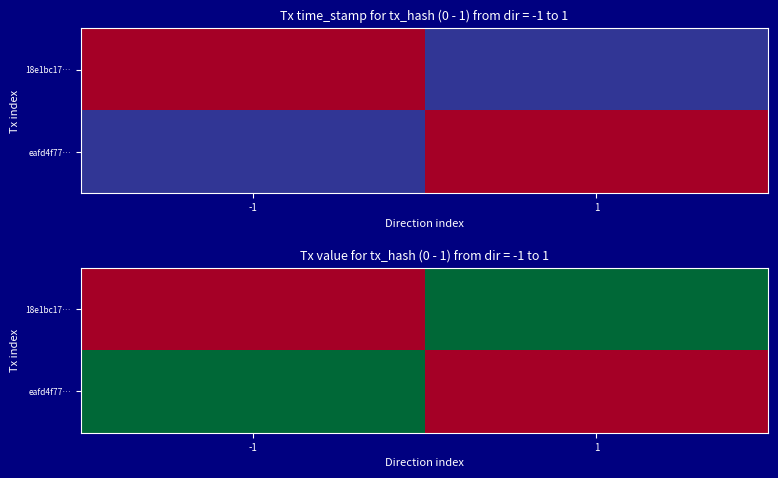

What is the total value across all series at -1?

0.2